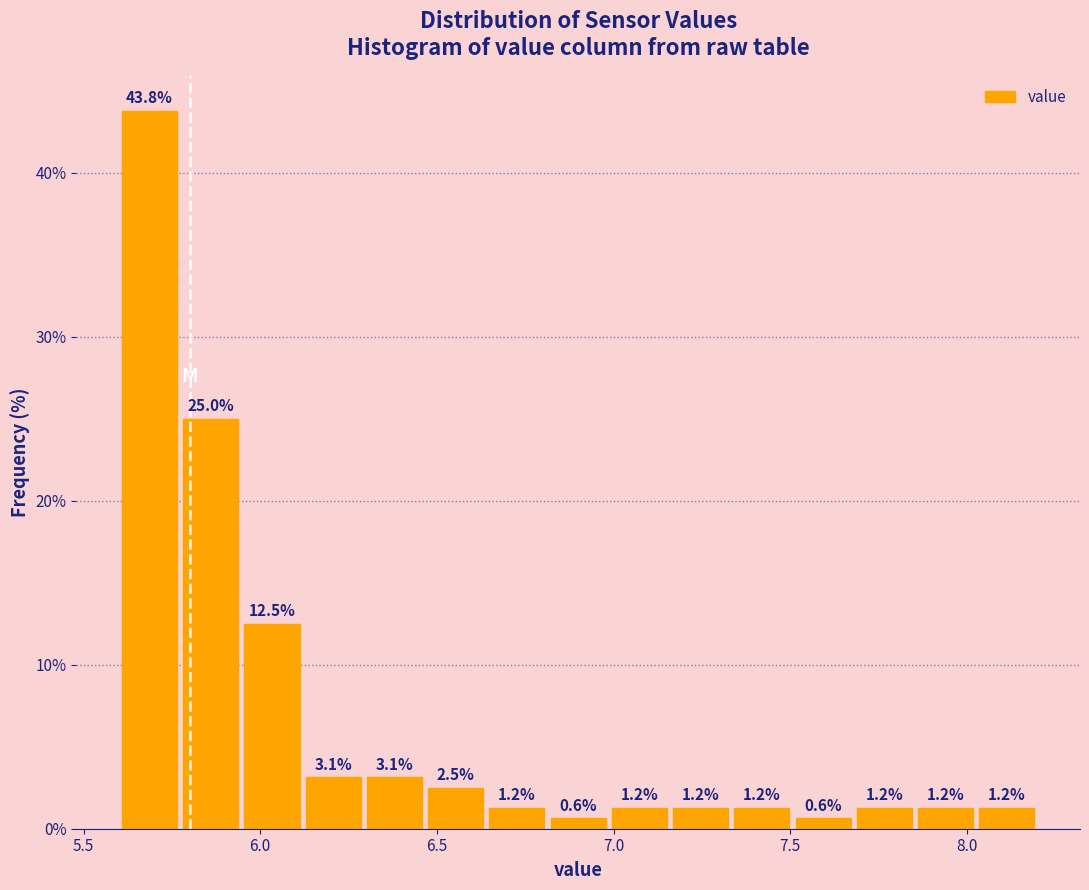

Read against the x-axis, roughly where is the centre of the tallest bar?

5.70